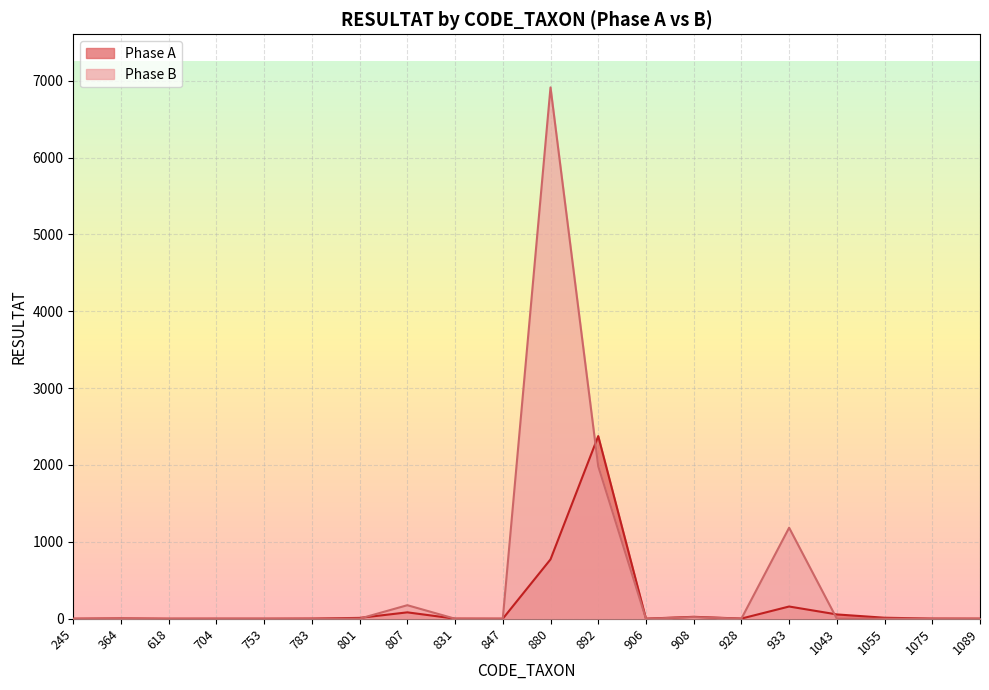

Reading left to right, transcribe all the data shown in this chart.

Phase A: 245=0	364=4	618=0	704=0	753=0	783=2	801=11	807=83	831=1	847=0	880=772	892=2376	906=1	908=25	928=2	933=159	1043=56	1055=13	1075=2	1089=1
Phase B: 245=0	364=3	618=0	704=1	753=1	783=0	801=1	807=176	831=0	847=0	880=6912	892=1984	906=0	908=21	928=1	933=1184	1043=0	1055=0	1075=0	1089=0